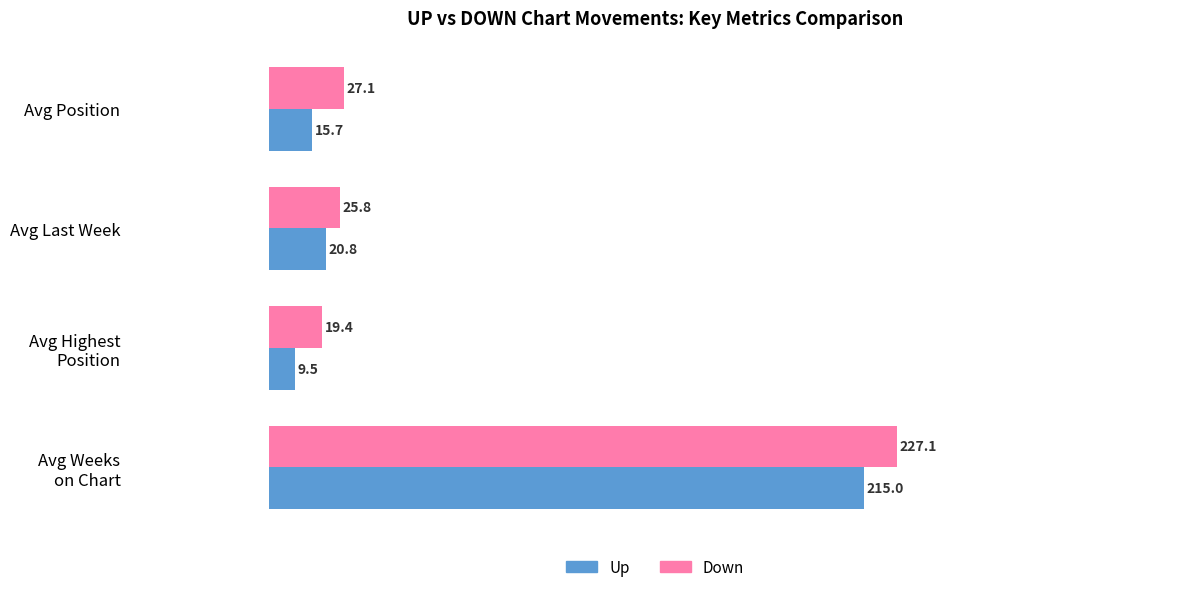

What is the total value across all series at Avg Position?

42.8